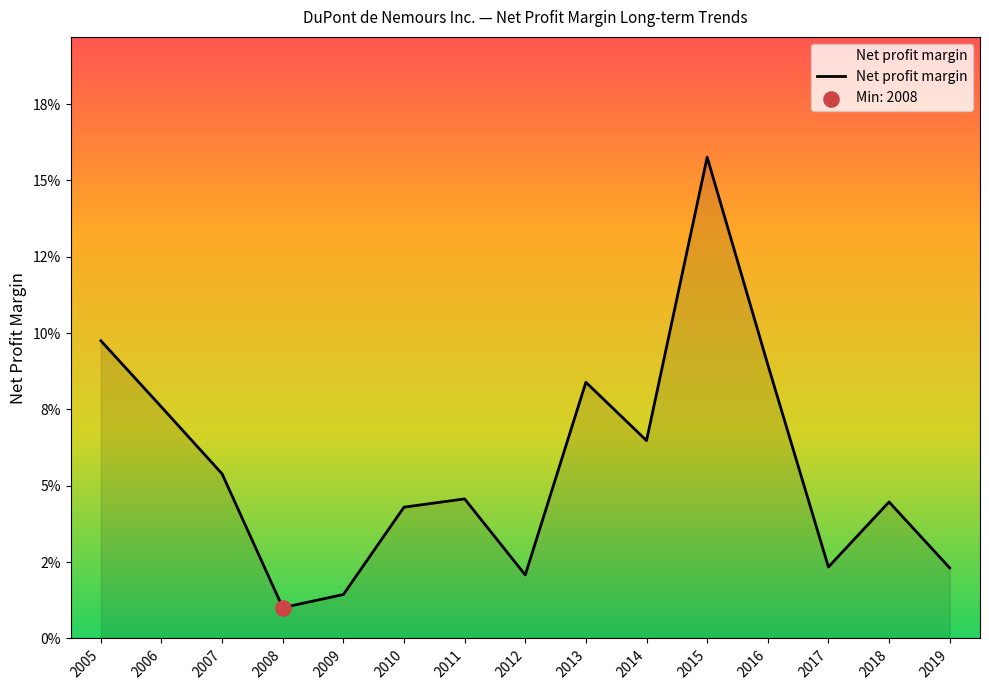

What is the change in value from 2010 to 2015?

+0.1